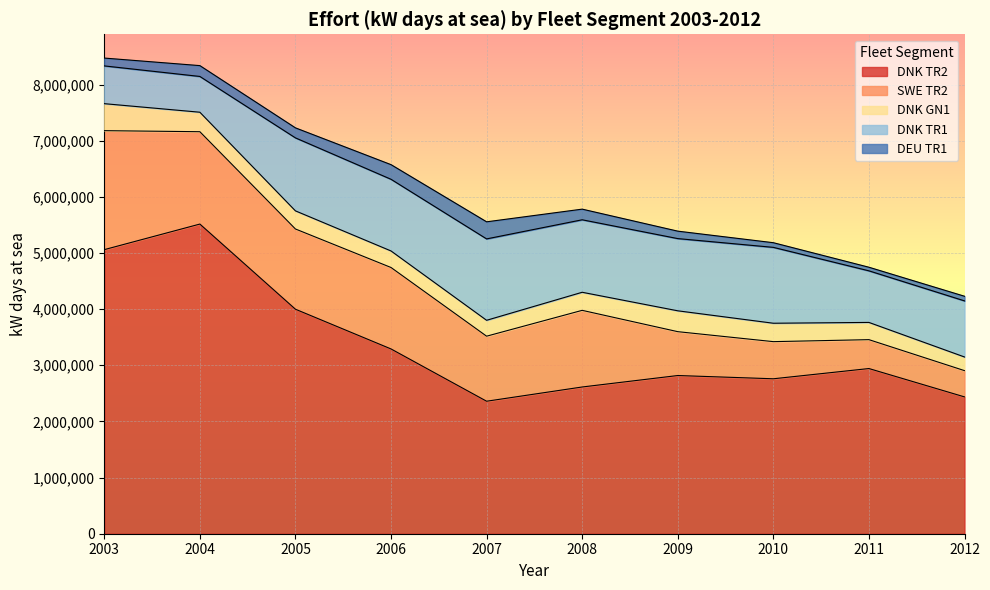

True or false: DEU TR1 has more than 2 points higher than both neighbors.

False